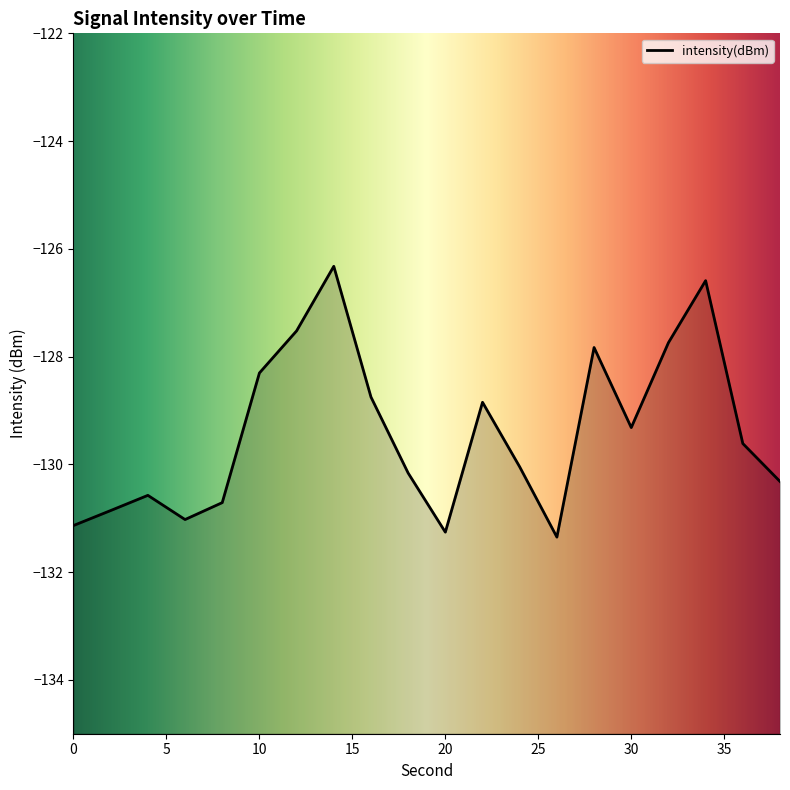

How many categories are shown in the chart?

20